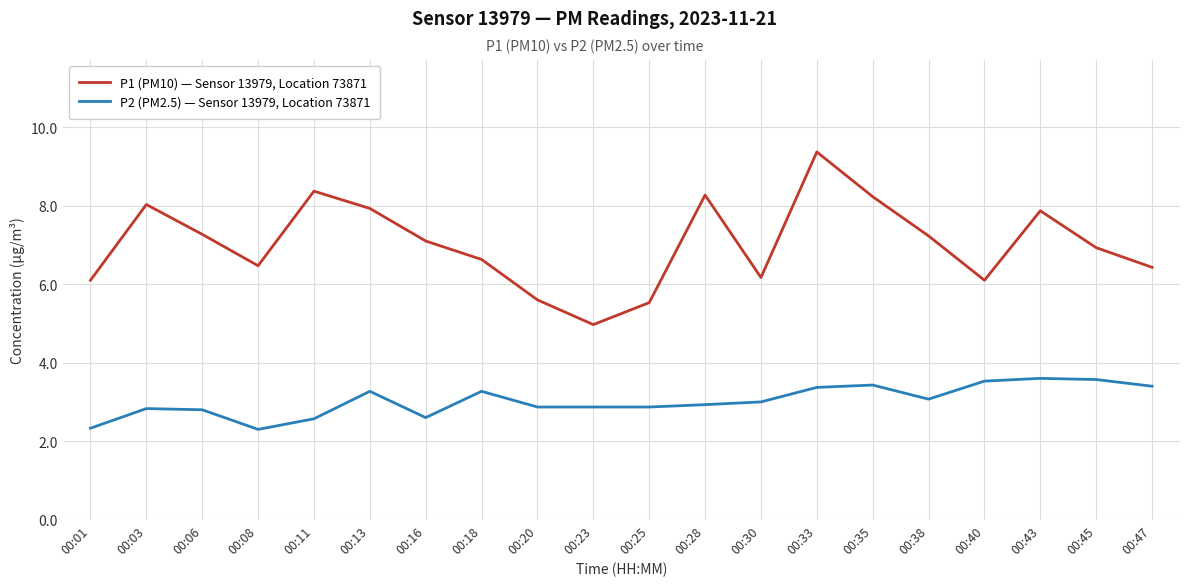

Does the chart display data point markers on the line(s)?

No